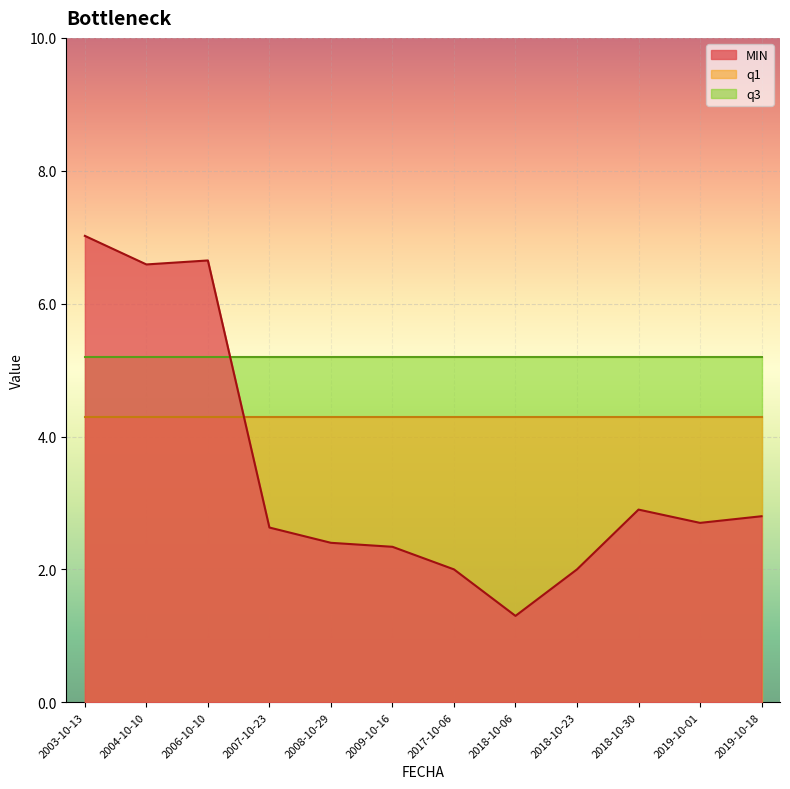

Which series ends up on top after the final intersection of MIN and q1?

MIN